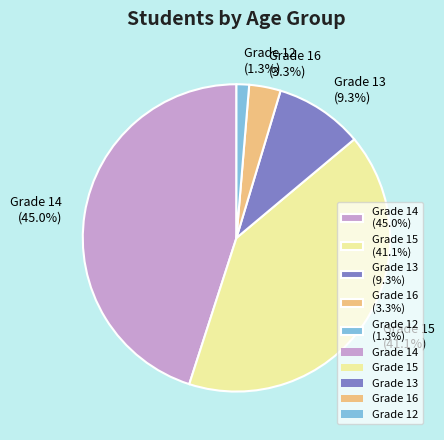

Between Grade 12 (1.3%) and Grade 15 (41.1%), which is larger?

Grade 15 (41.1%)